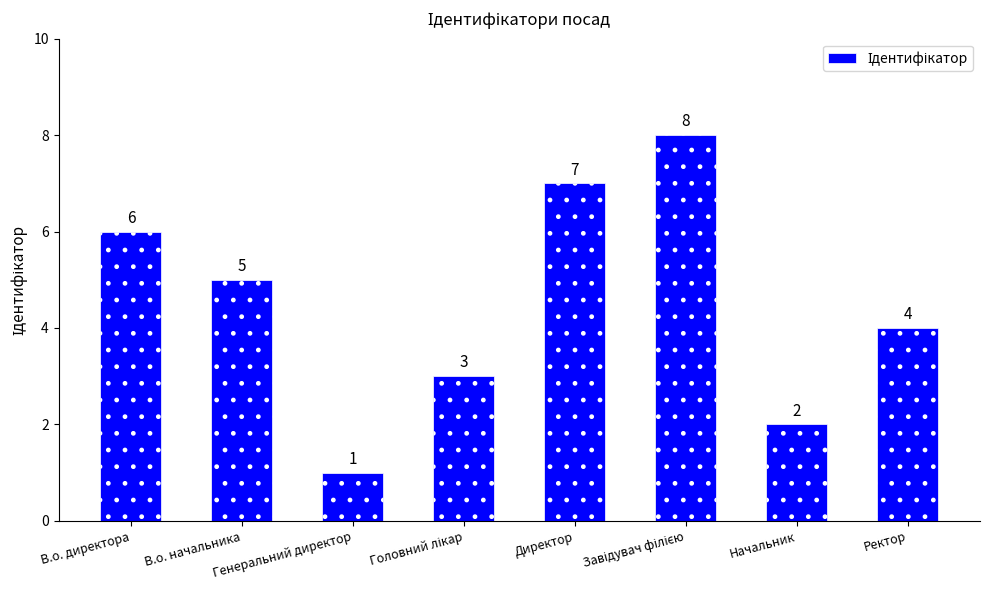

How many values are between 3 and 7?

5